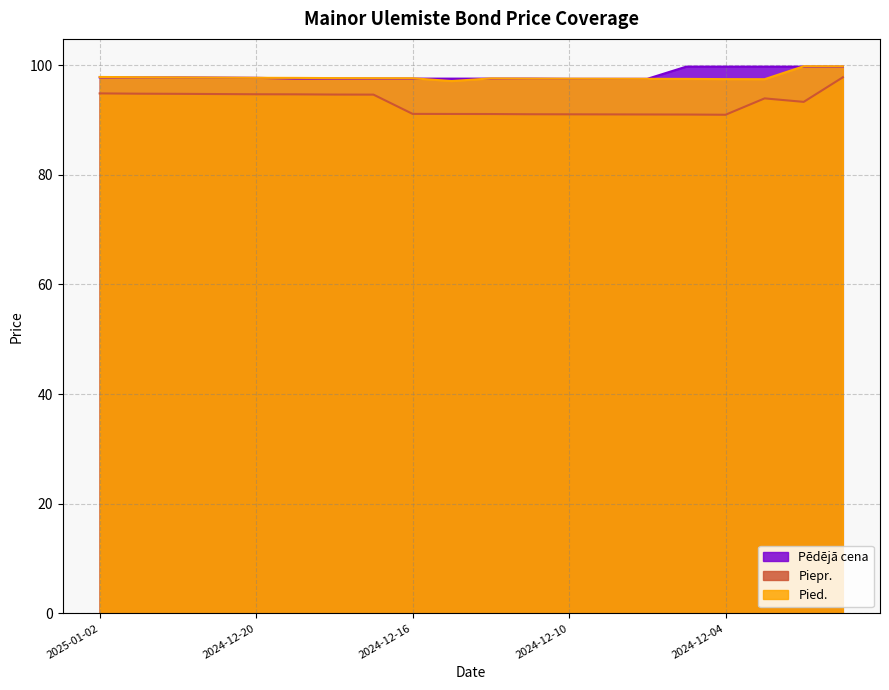

True or false: Pied. and Piepr. intersect in this chart.

False